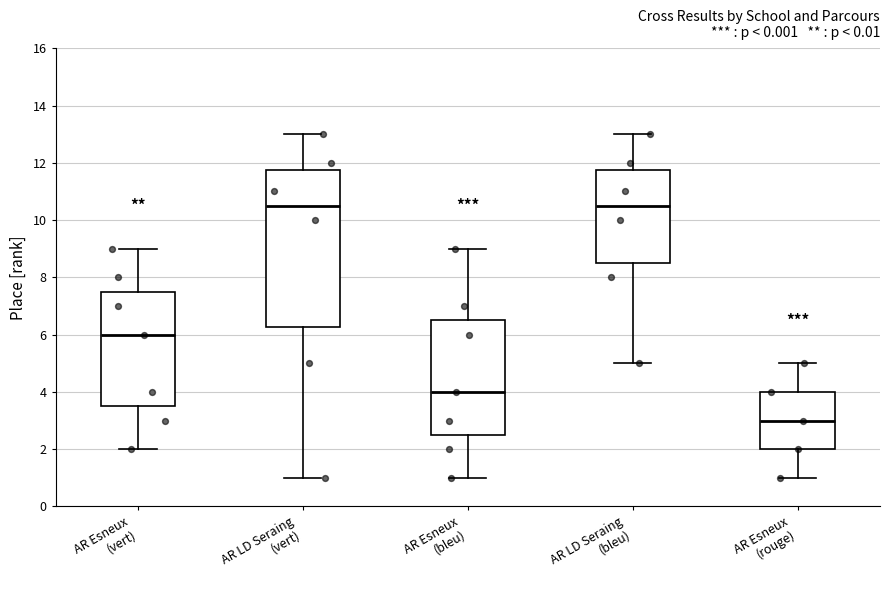

Where does the median line of the box for AR Esneux (bleu) sit on the y-axis? The values are not printed on the chart, so give them approximately, as read against the axis.

4.0